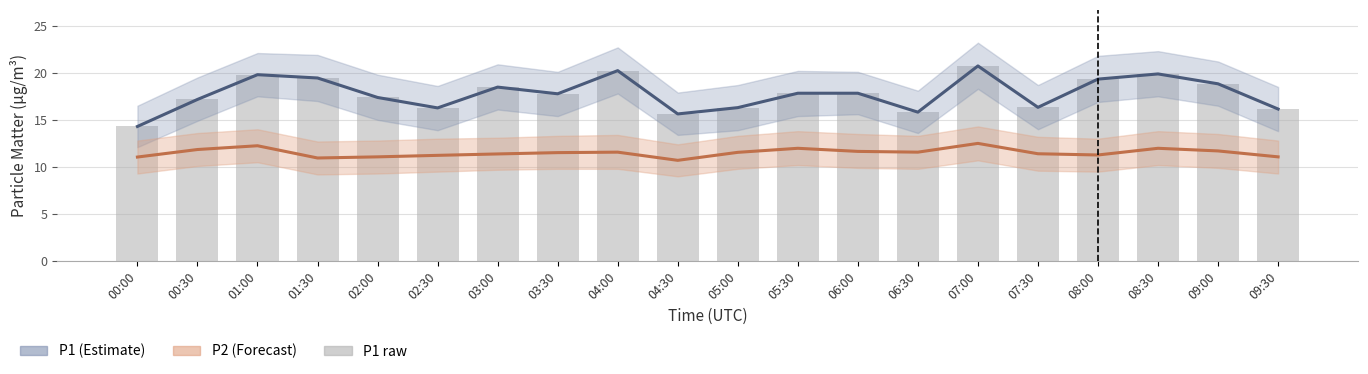

What position from the left is 08:00?

17